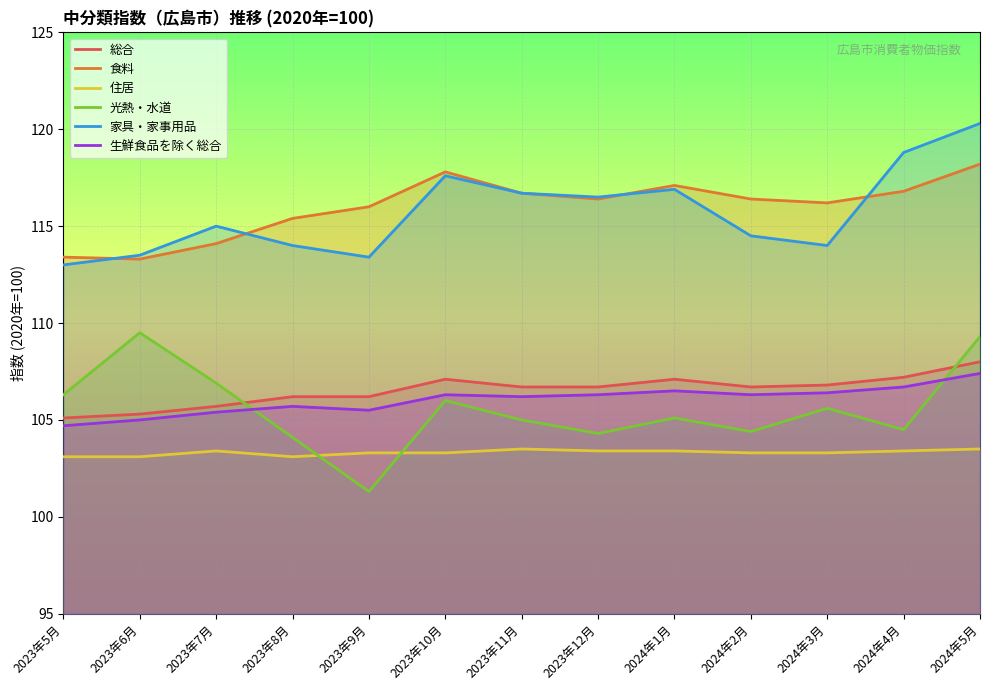

How many lines are shown in the chart?

6